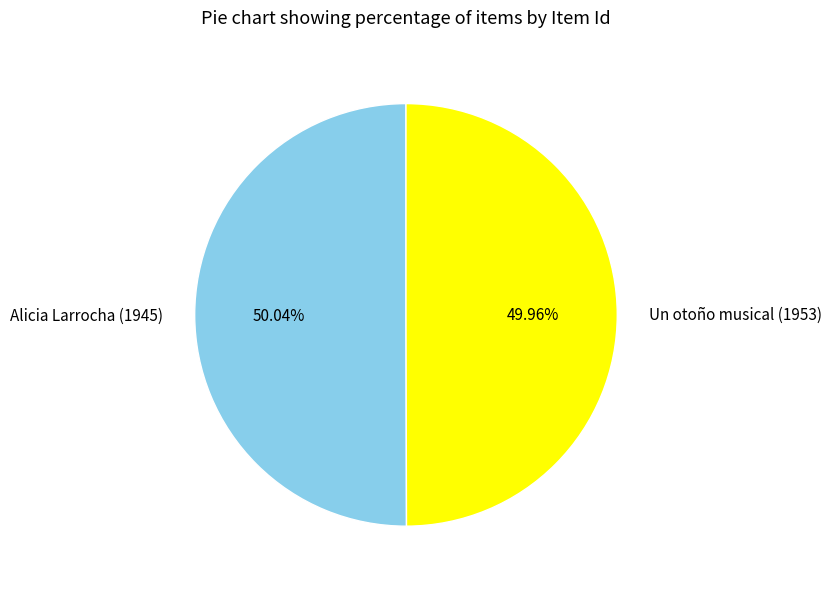

Approximately how many times larger is the value at Un otoño musical (1953) compared to Alicia Larrocha (1945)?

1.0